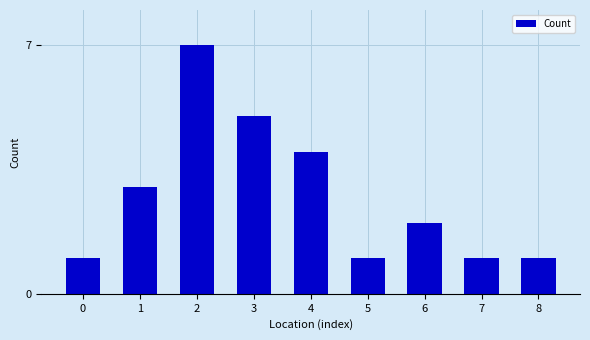

Is it true that the value at 3 is 5?

True